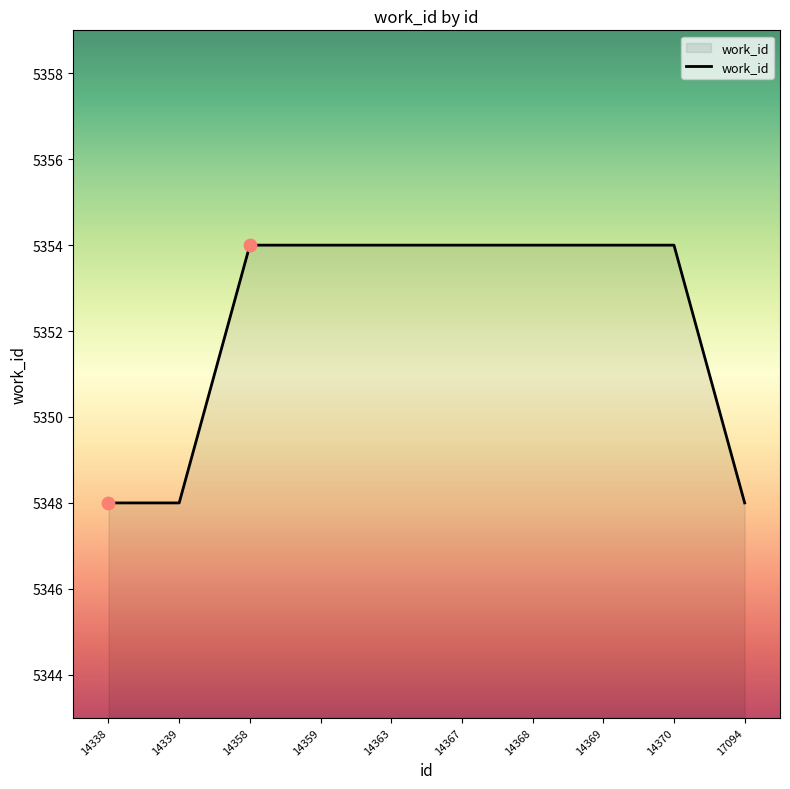

Which has a higher value, 14338 or 14363?

14363